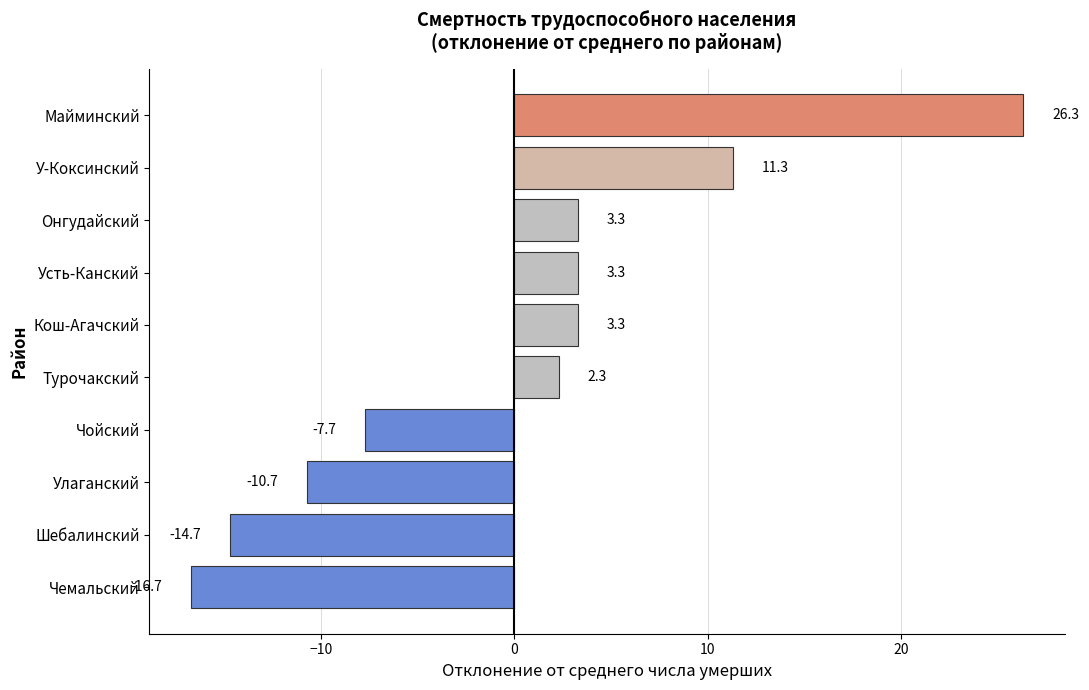

Is it true that the value at У-Коксинский is 11.3?

True